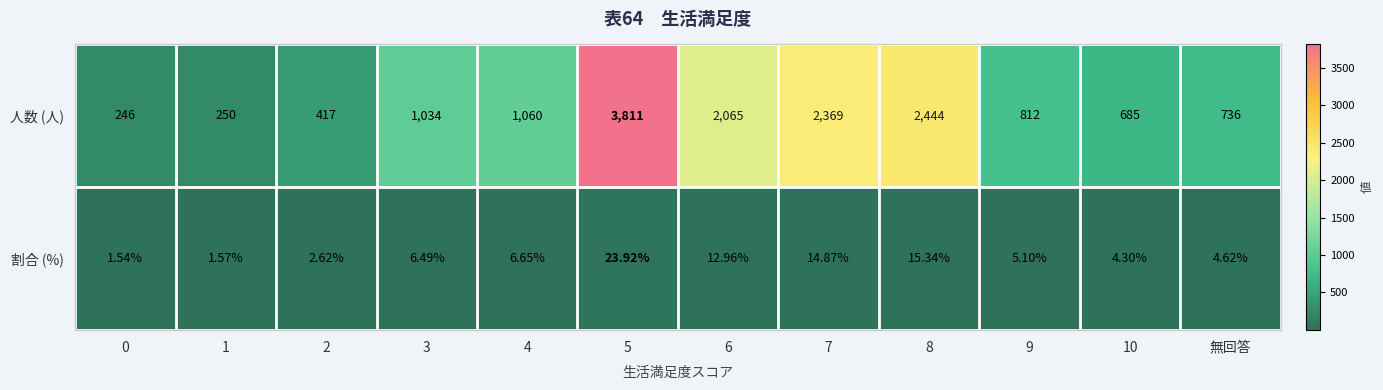

List the series in order of their overall mean, lowest first.

割合 (%), 人数 (人)